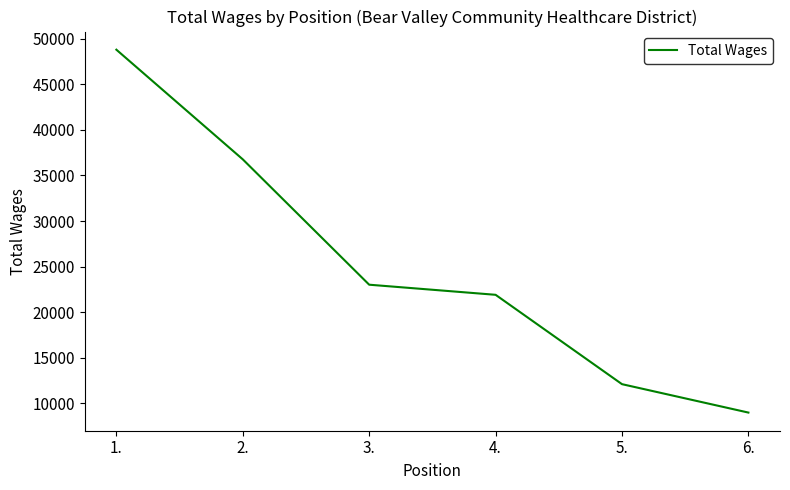

How many lines are shown in the chart?

1